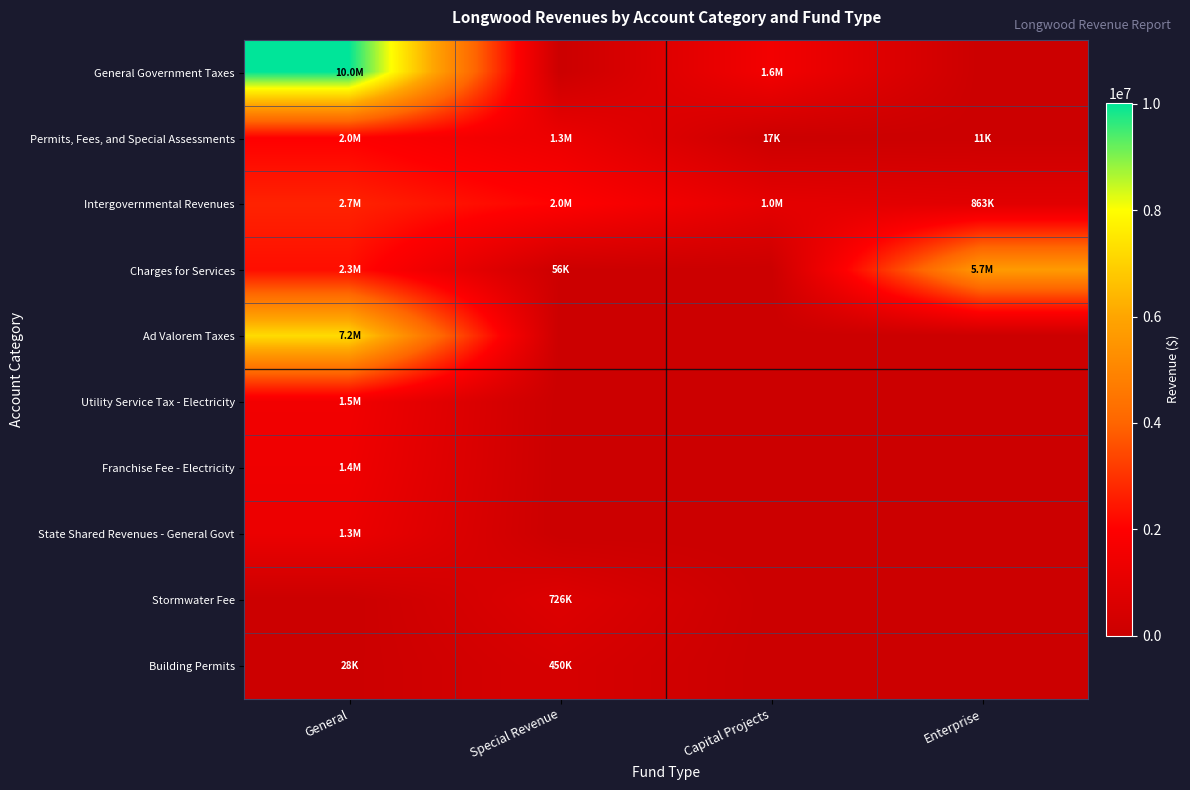

What is the total value across all series at Enterprise?

6549392